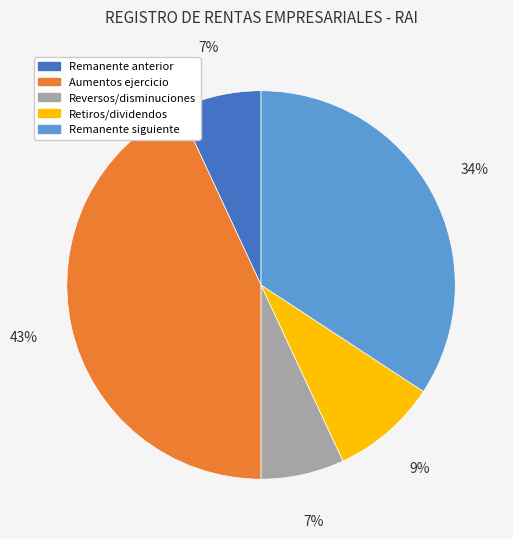

Does any single category account for the majority?

No